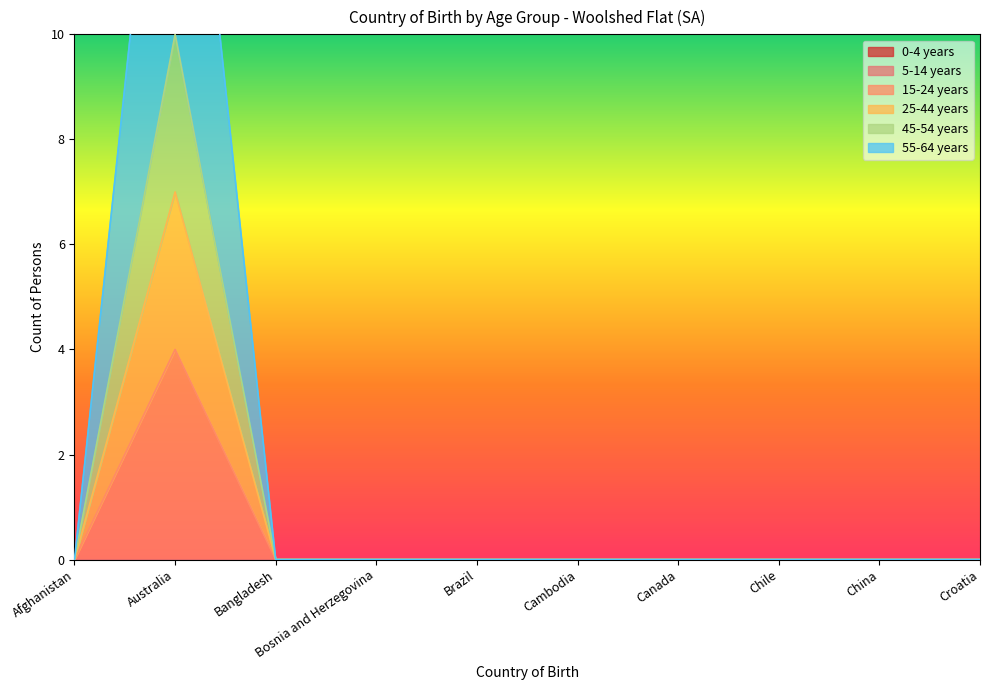

How many data points in 55-64 years are above 0?

1